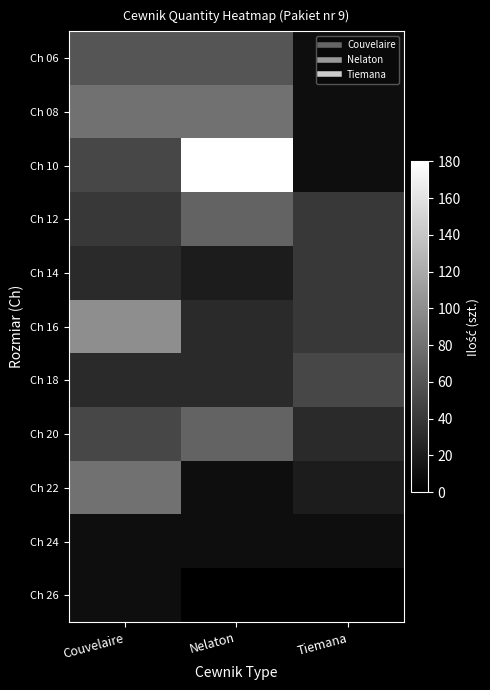

How many categories are shown in the chart?

3